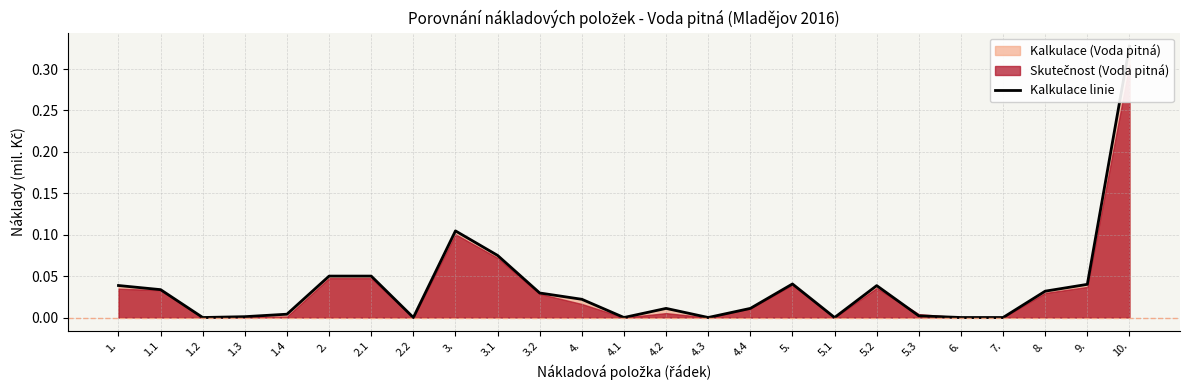

What is the sum of the values at 1. and 10.?

0.4